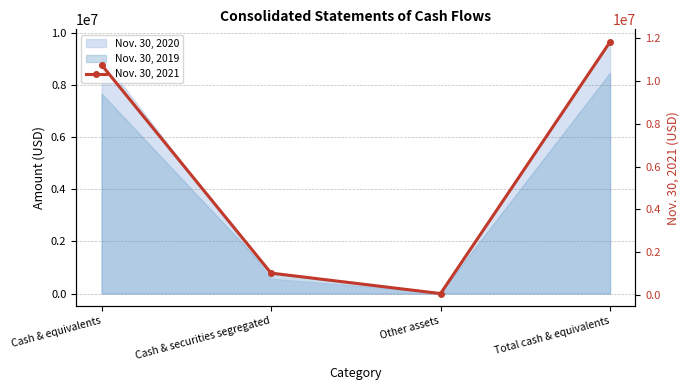

Read the value at Cash & securities segregated, to the nearest 50.

1015100